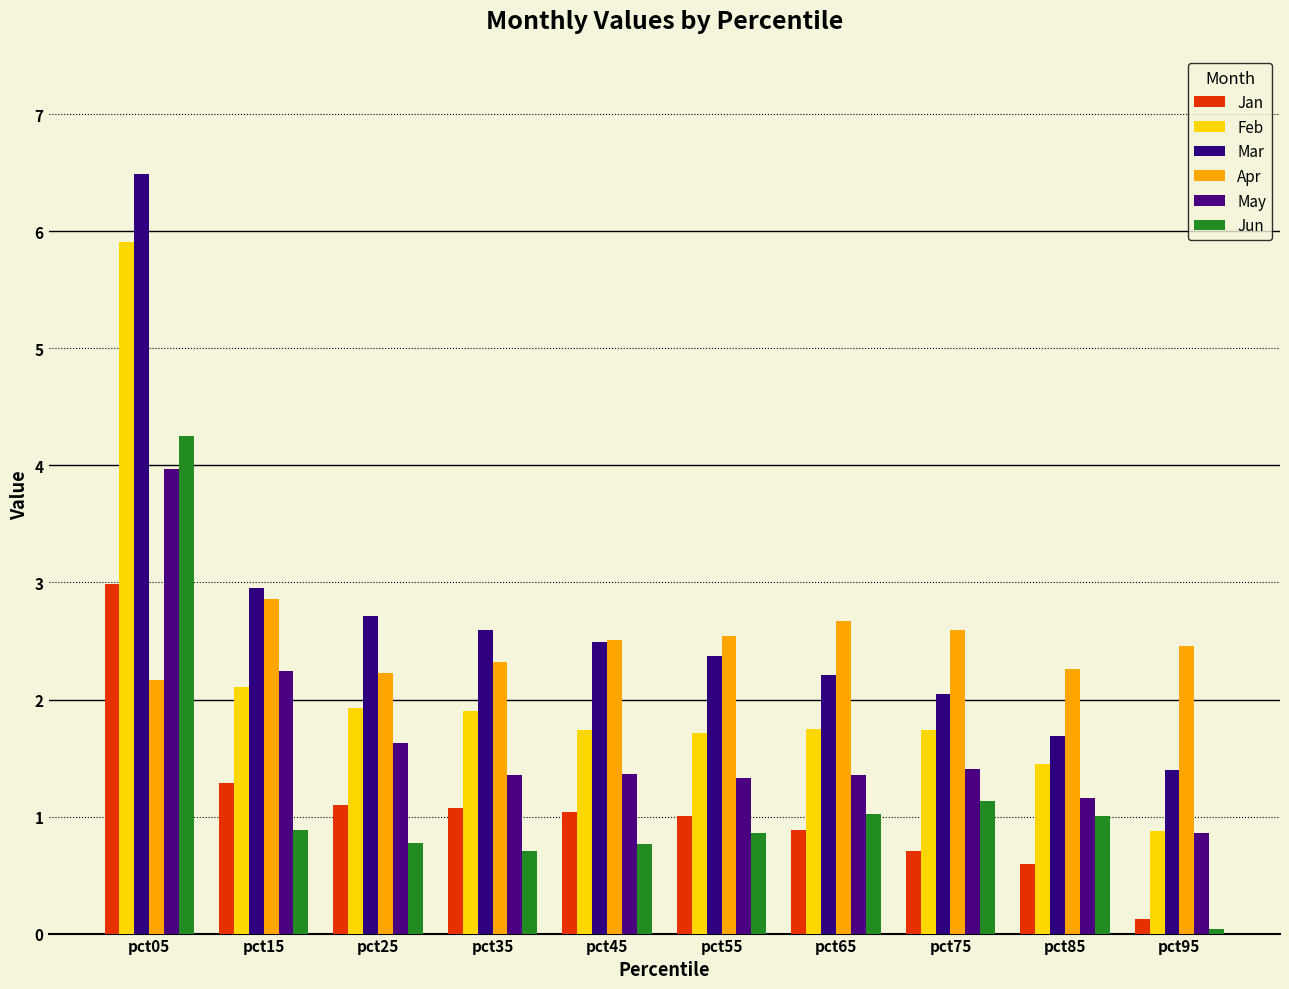

The value of Jan at pct35 is 0.4. True or false?

False